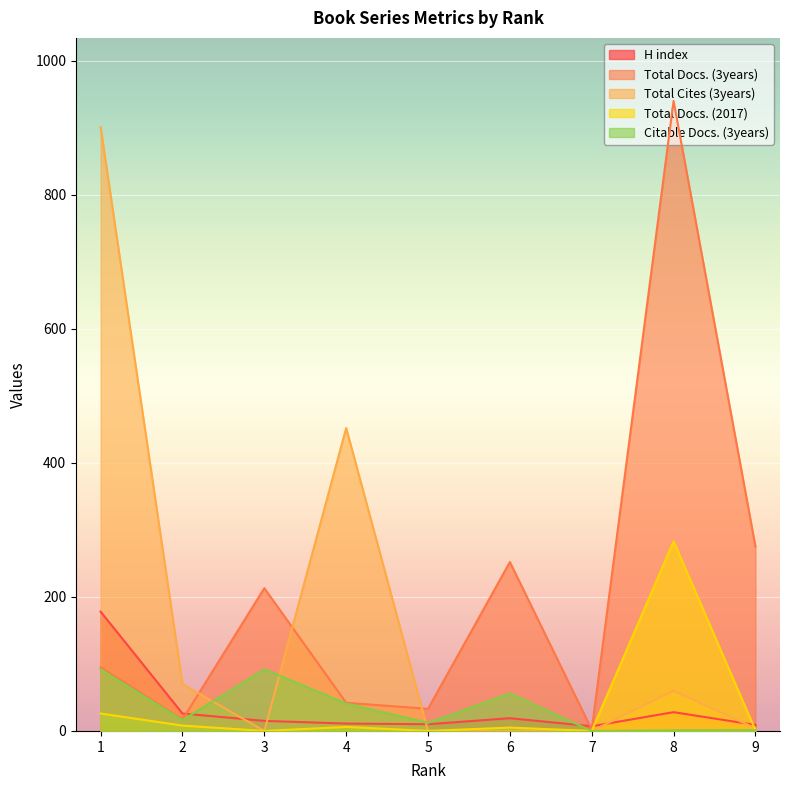

At how many categories does at least one series exceed 265?

4